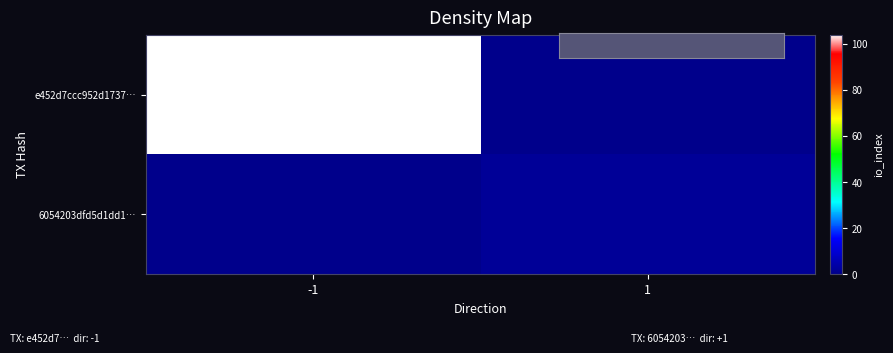

Reading left to right, transcribe all the data shown in this chart.

e452d7ccc952d1737…: -1=104	1=0
6054203dfd5d1dd1…: -1=0	1=2